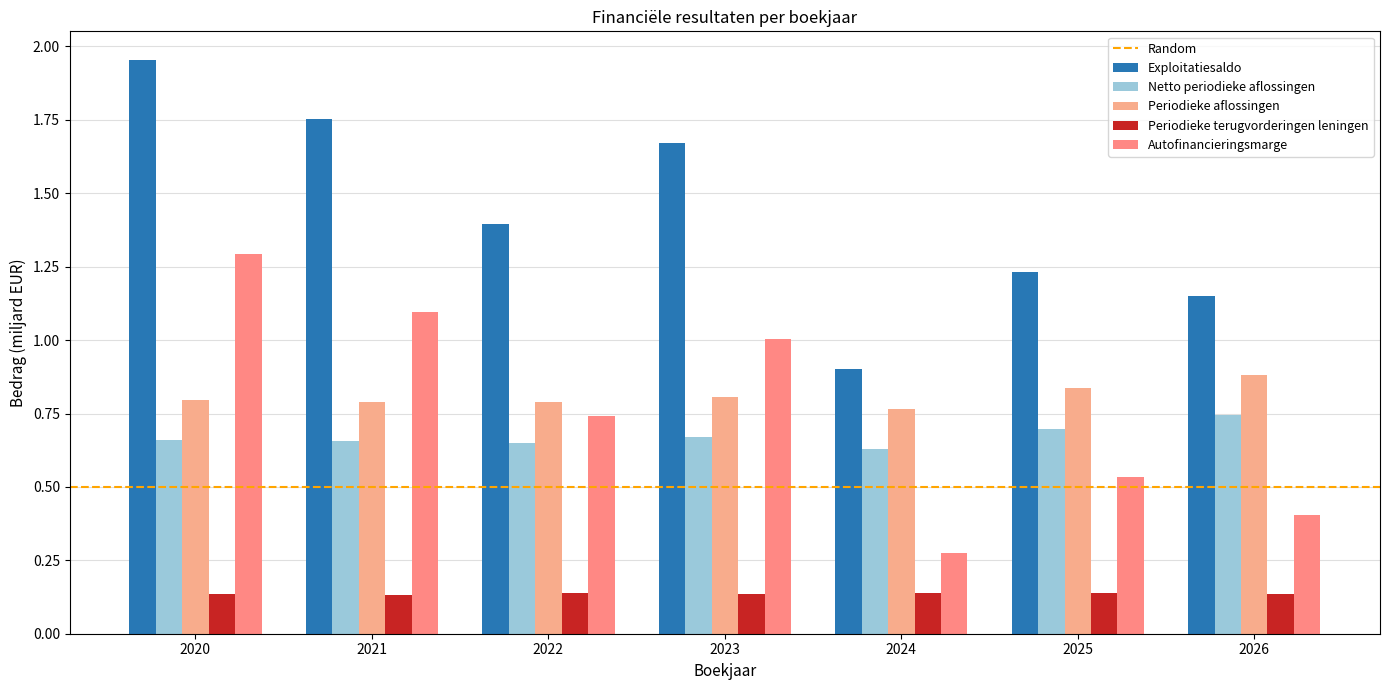

What is the minimum value shown in the chart?

0.1